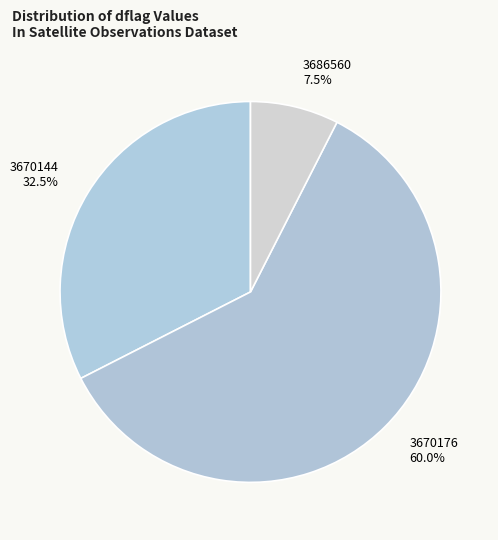

Rank the categories by value from highest to lowest.

3670176, 3670144, 3686560